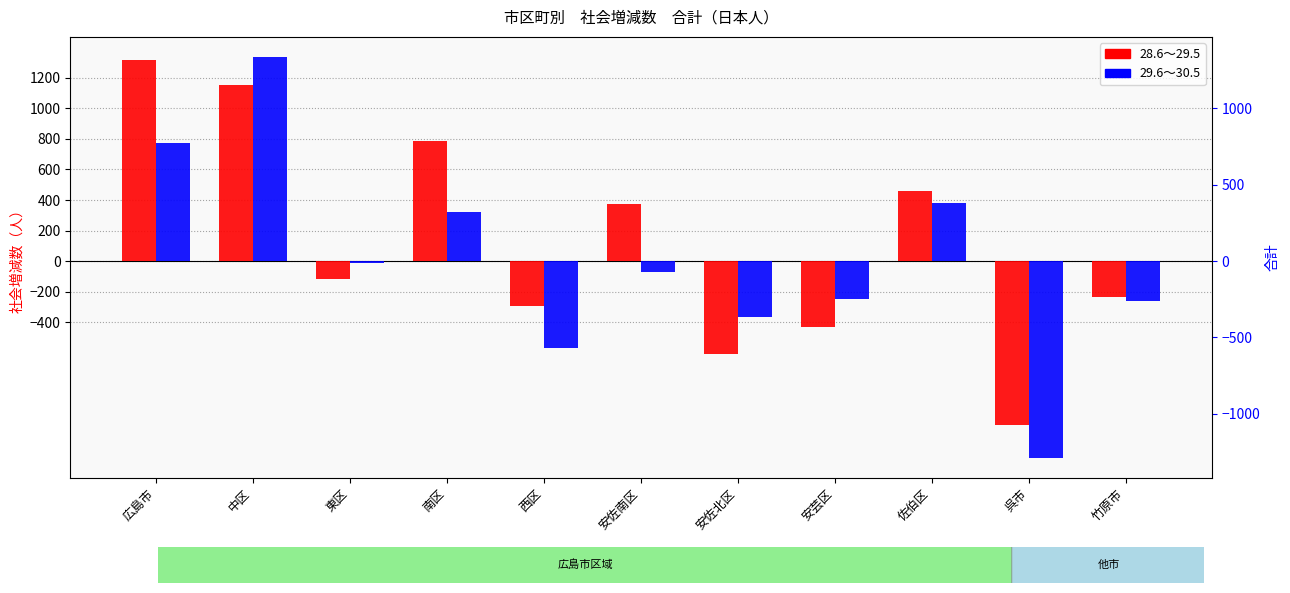

What is the difference between the 28.6～29.5 values at 呉市 and 佐伯区?

1532